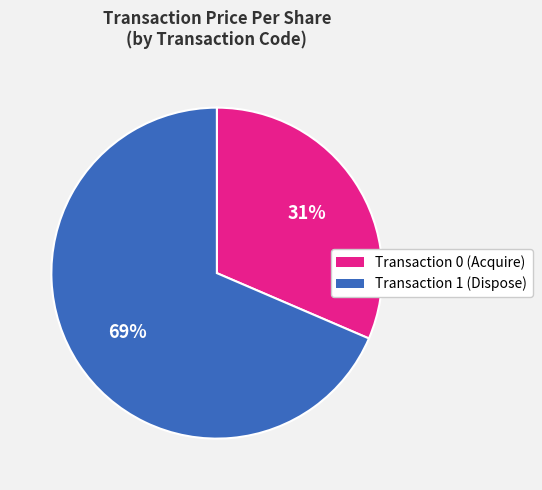

What is the ratio of the value at Transaction 1 (Dispose) to the value at Transaction 0 (Acquire)?

2.2